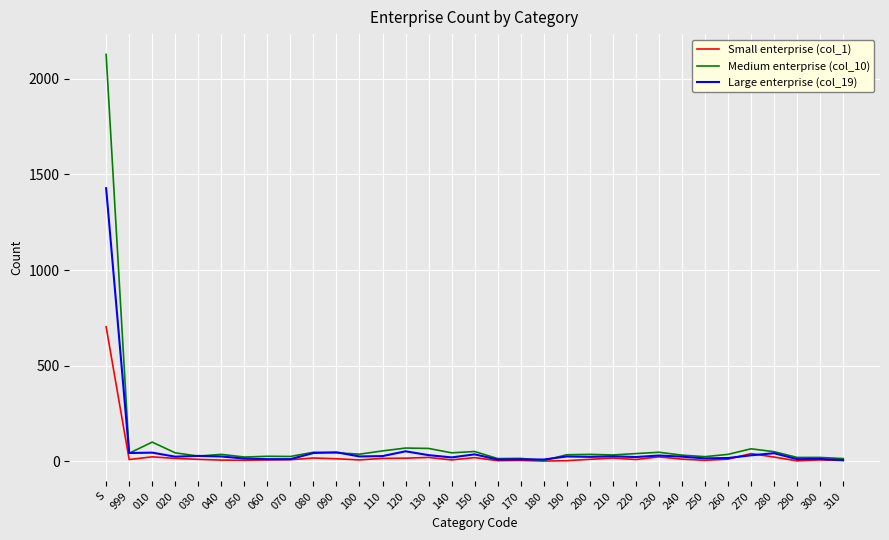

What is the sum of the Small enterprise (col_1) values at 040 and 120?

24